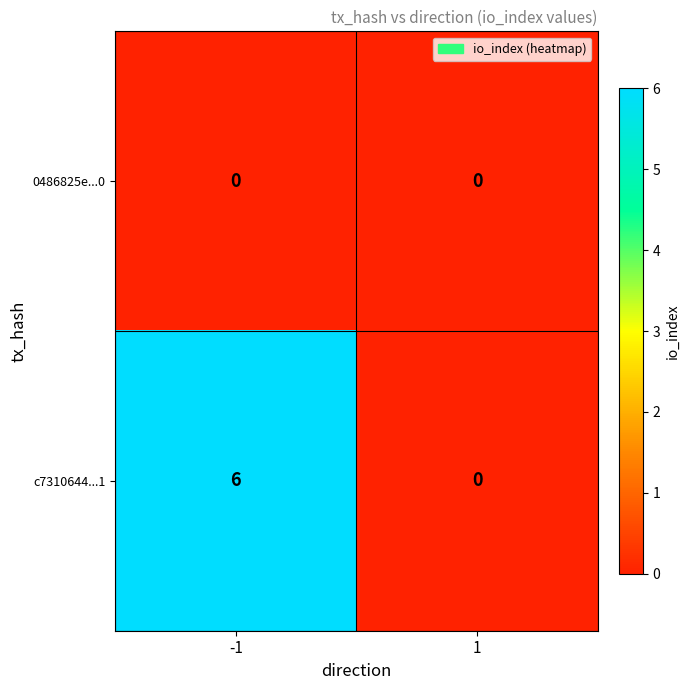

Reading left to right, extract all data points from this chart.

0486825e...0: 0	0
c7310644...1: 6	0